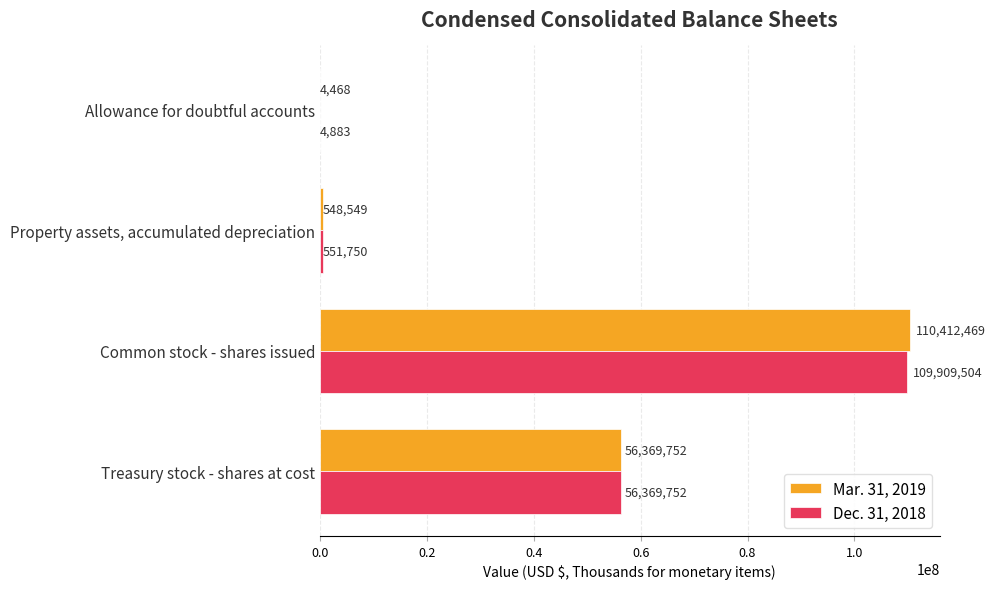

True or false: Dec. 31, 2018 has a value of 90579250 at Treasury stock - shares at cost.

False